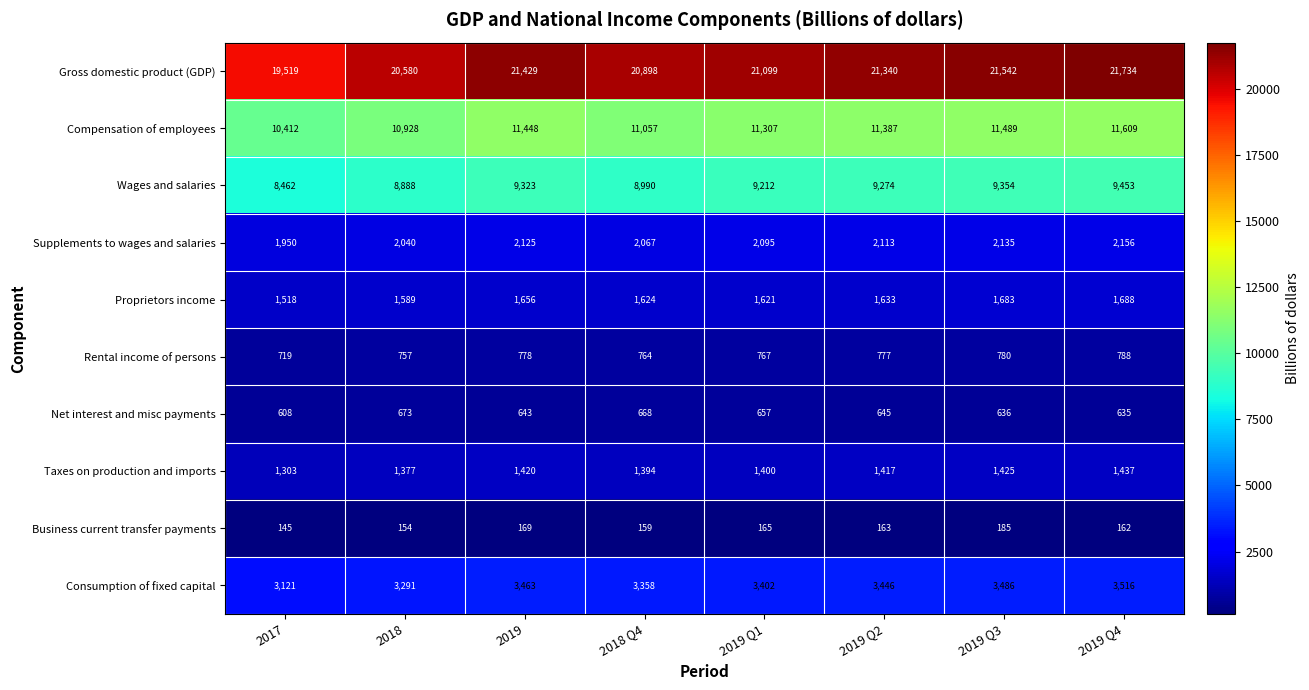

The Business current transfer payments series shows 72 at 2019 Q2. True or false?

False